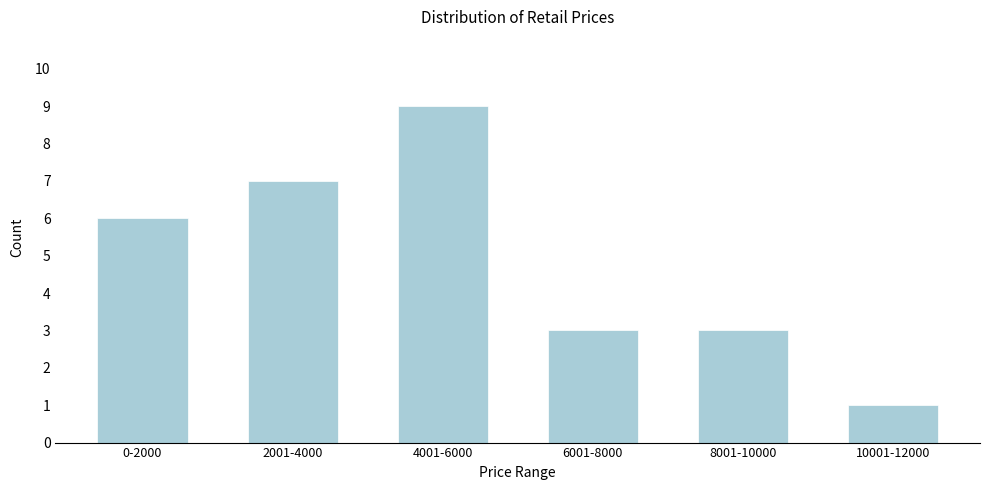

Reading left to right, transcribe all the data shown in this chart.

0-2000=6	2001-4000=7	4001-6000=9	6001-8000=3	8001-10000=3	10001-12000=1